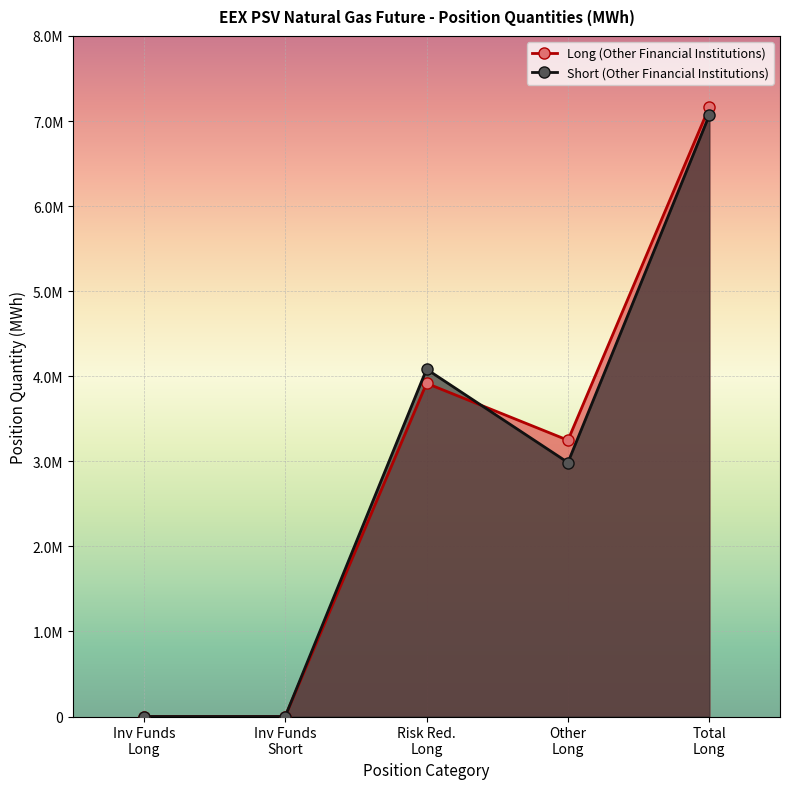

At how many categories does at least one series exceed 1543664?

3